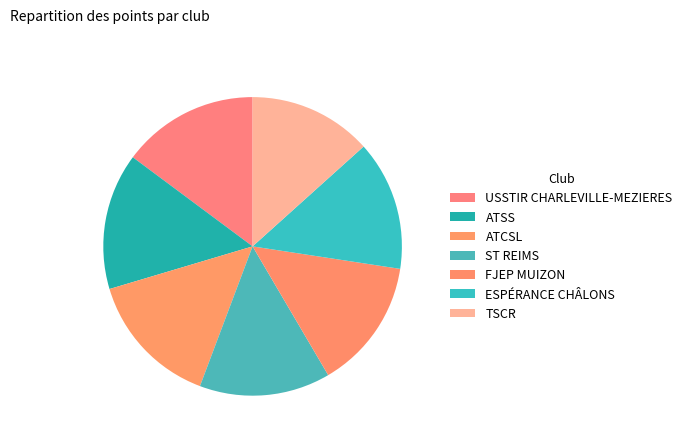

Count the number of slices in the pie.

7